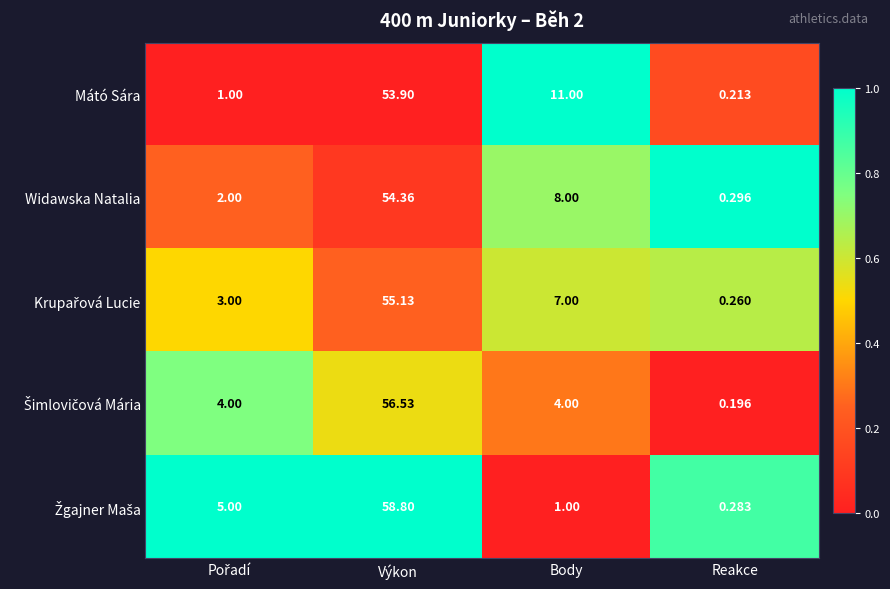

At which label does Widawska Natalia reach its peak?

Výkon